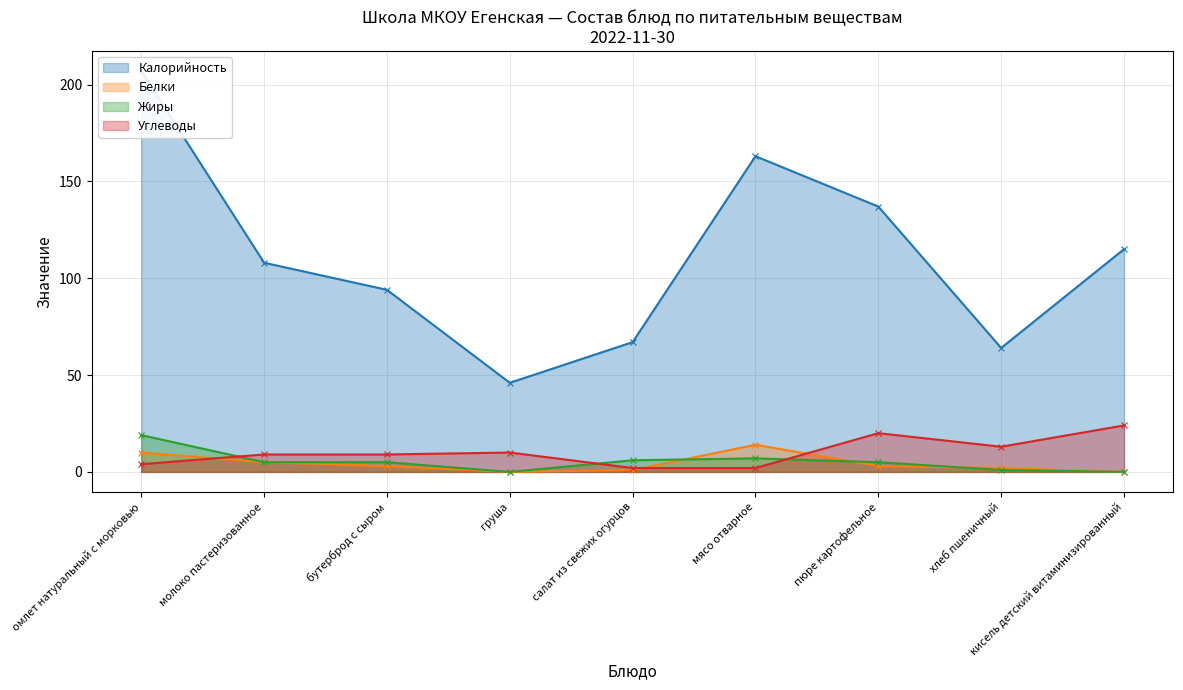

What is the sum of the Жиры values at мясо отварное and бутерброд с сыром?

12